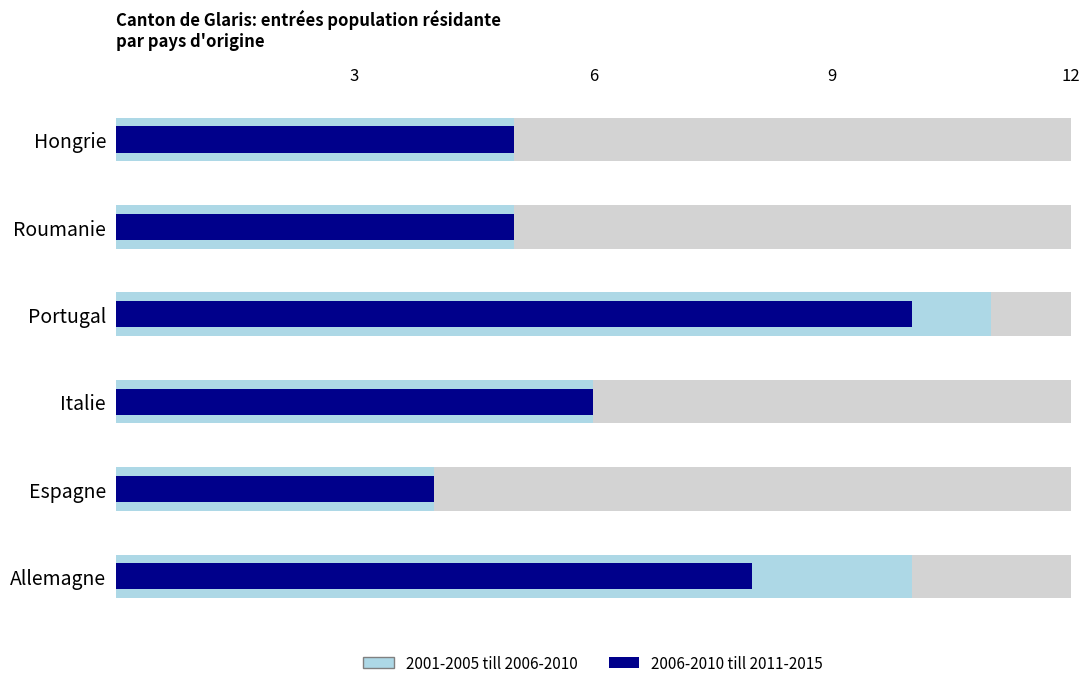

Reading right to left, what are all the values shown in this chart?

2001-2005 till 2006-2010: 5	5	11	6	4	10
2006-2010 till 2011-2015: 5	5	10	6	4	8